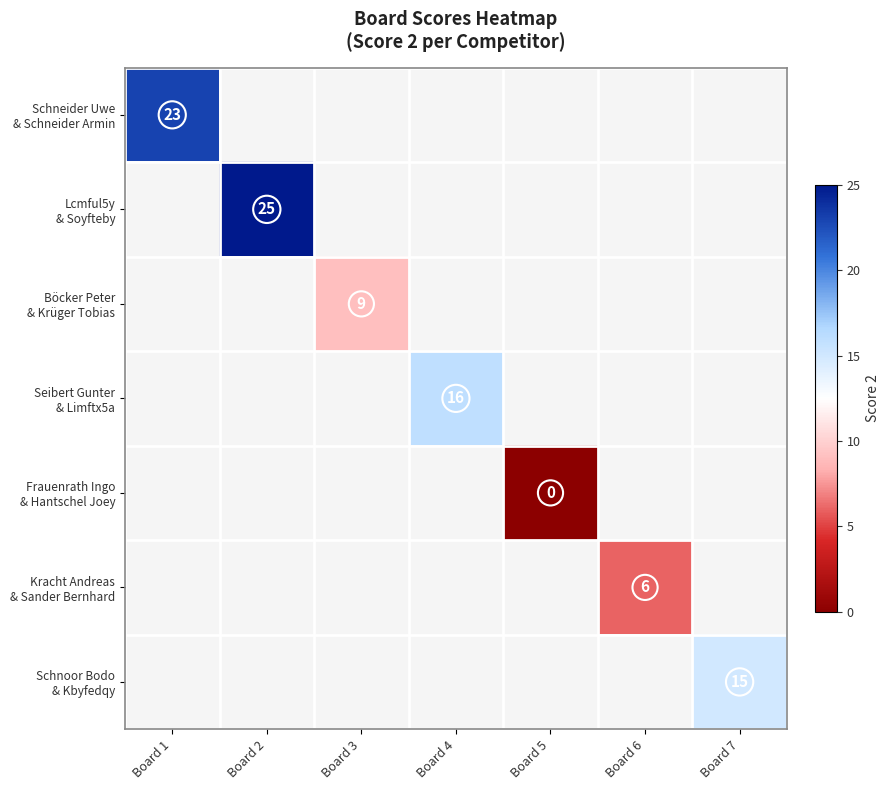

At which label does Lcmful5y & Soyfteby reach its minimum?

Board 1